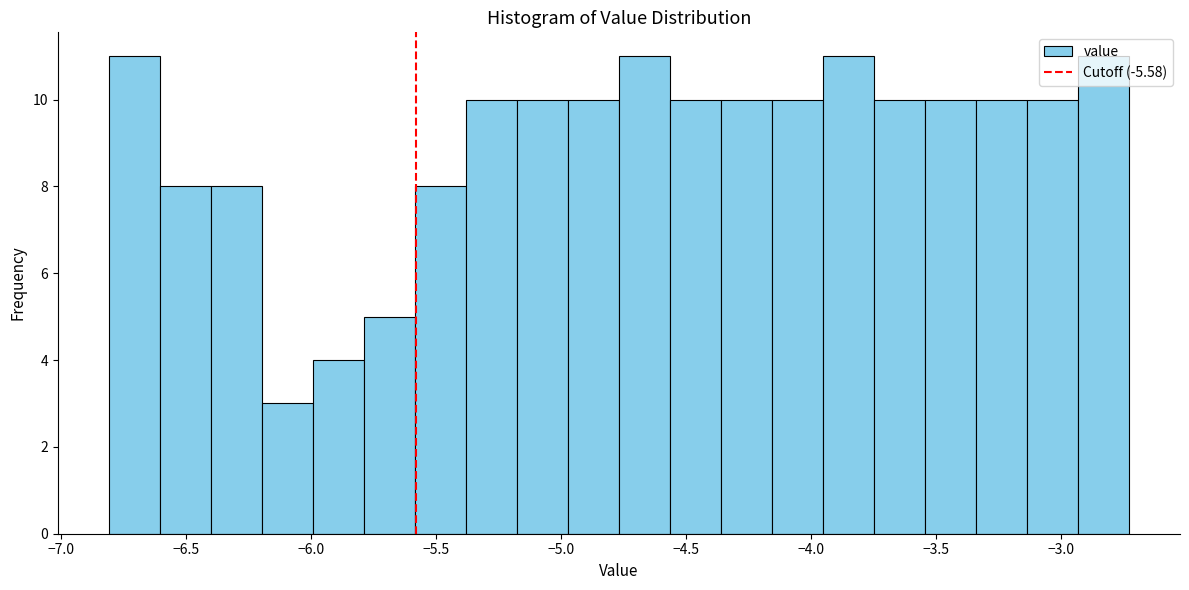

Reading left to right, transcribe this chart: for each bar, give the range it covers on the x-axis and its height. Neither the bar edges nor the heights are printed on the chart, so give them approximately, as read against the axes.

-6.80 to -6.60: 11
-6.60 to -6.40: 8
-6.40 to -6.20: 8
-6.20 to -6.00: 3
-6.00 to -5.80: 4
-5.80 to -5.60: 5
-5.60 to -5.40: 8
-5.40 to -5.20: 10
-5.20 to -4.95: 10
-4.95 to -4.75: 10
-4.75 to -4.55: 11
-4.55 to -4.35: 10
-4.35 to -4.15: 10
-4.15 to -3.95: 10
-3.95 to -3.75: 11
-3.75 to -3.55: 10
-3.55 to -3.35: 10
-3.35 to -3.15: 10
-3.15 to -2.95: 10
-2.95 to -2.75: 11